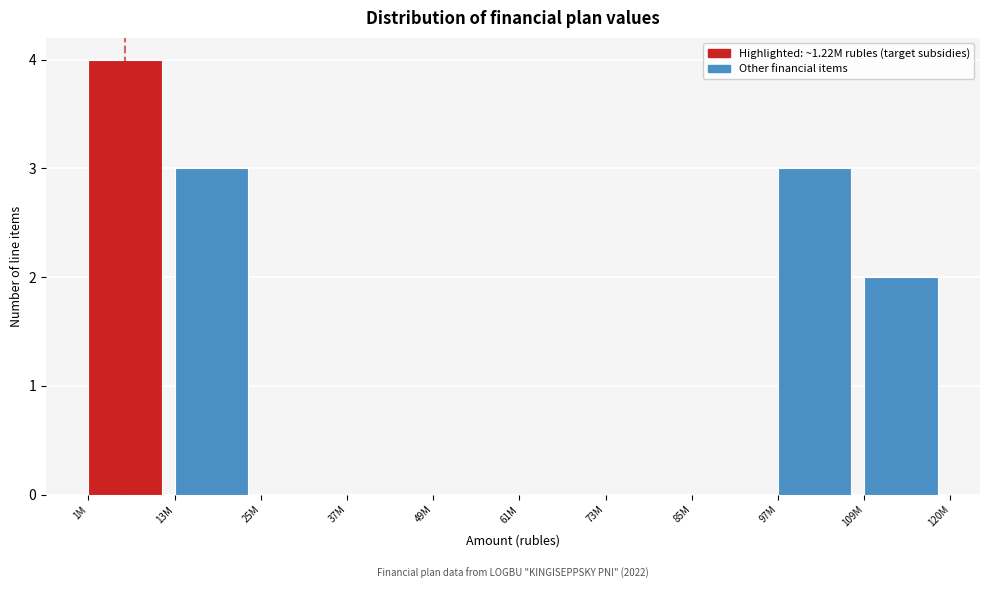

Reading left to right, transcribe all the data shown in this chart.

1M=4	13M=3	25M=0	37M=0	49M=0	61M=0	73M=0	85M=0	97M=3	109M=2